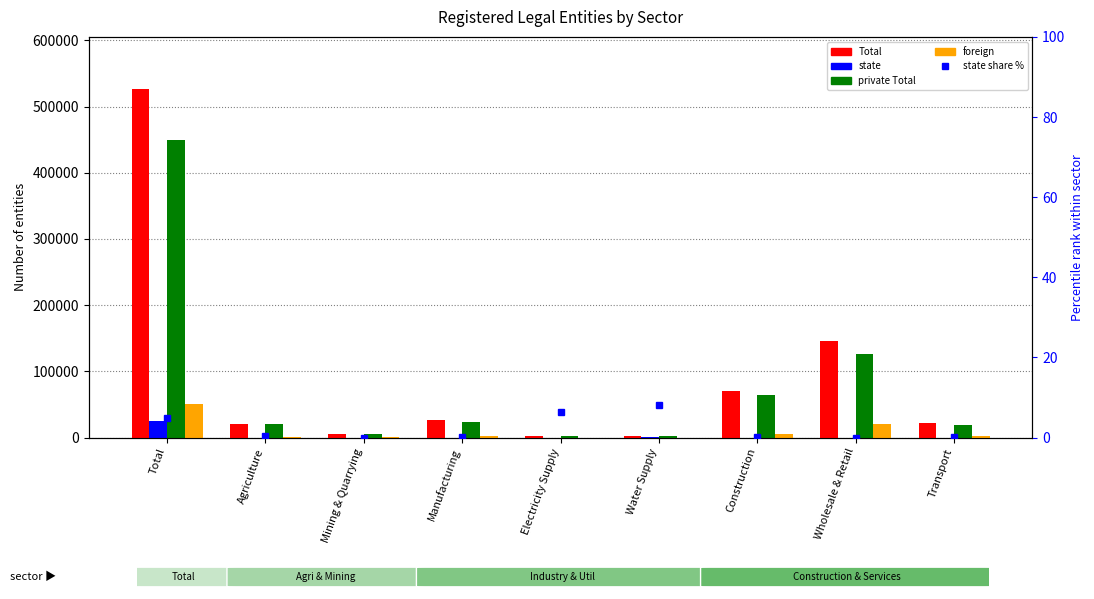

Reading left to right, what are all the values shown in this chart?

Total: Total=526290.0	Agriculture=20990.0	Mining & Quarrying=5331.0	Manufacturing=26482.0	Electricity Supply=1910.0	Water Supply=2781.0	Construction=69792.0	Wholesale & Retail=145813.0	Transport=21681.0
state: Total=25507.0	Agriculture=61.0	Mining & Quarrying=0.0	Manufacturing=23.0	Electricity Supply=124.0	Water Supply=228.0	Construction=47.0	Wholesale & Retail=37.0	Transport=53.0
private Total: Total=450245.0	Agriculture=20561.0	Mining & Quarrying=4815.0	Manufacturing=24162.0	Electricity Supply=1663.0	Water Supply=2423.0	Construction=65071.0	Wholesale & Retail=125824.0	Transport=19674.0
foreign: Total=50538.0	Agriculture=368.0	Mining & Quarrying=516.0	Manufacturing=2297.0	Electricity Supply=123.0	Water Supply=130.0	Construction=4674.0	Wholesale & Retail=19952.0	Transport=1954.0
percentile rank within the sample: Total=4.8	Agriculture=0.3	Mining & Quarrying=0.0	Manufacturing=0.1	Electricity Supply=6.5	Water Supply=8.2	Construction=0.1	Wholesale & Retail=0.0	Transport=0.2